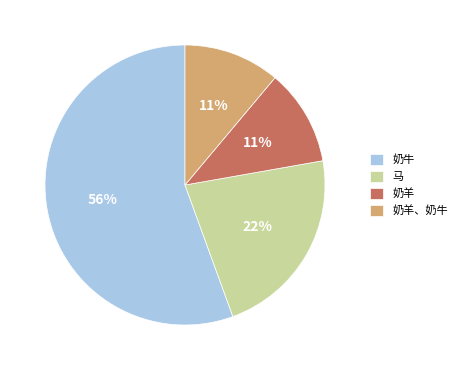

Does any single category account for the majority?

Yes